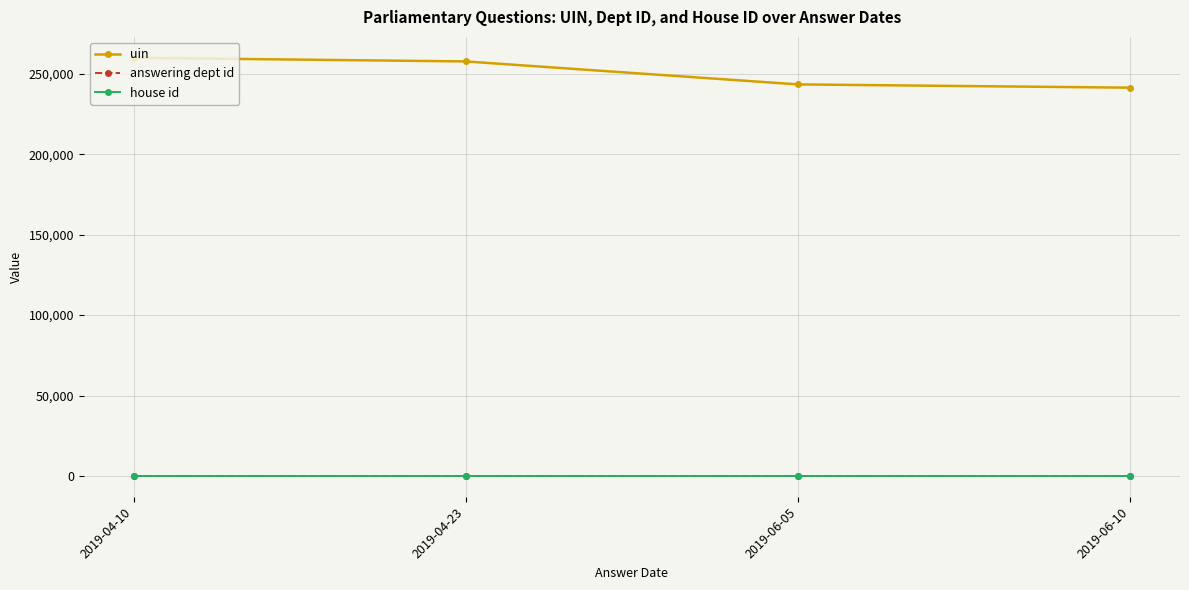

The value of uin at 2019-04-10 is 405765. True or false?

False